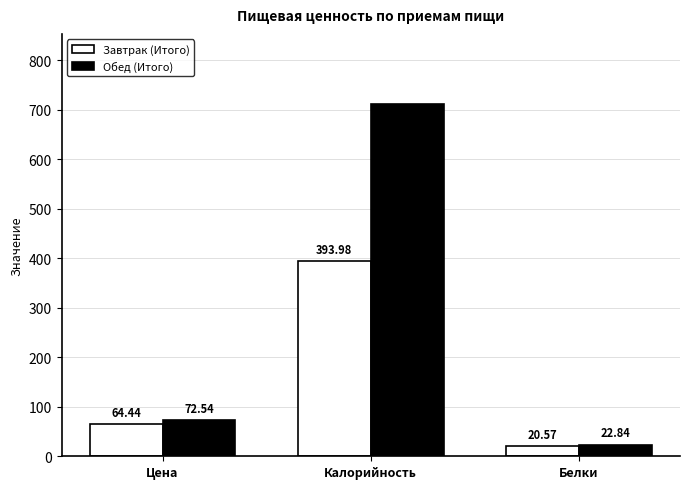

Which category has the lowest value in the Обед (Итого) series?

Белки